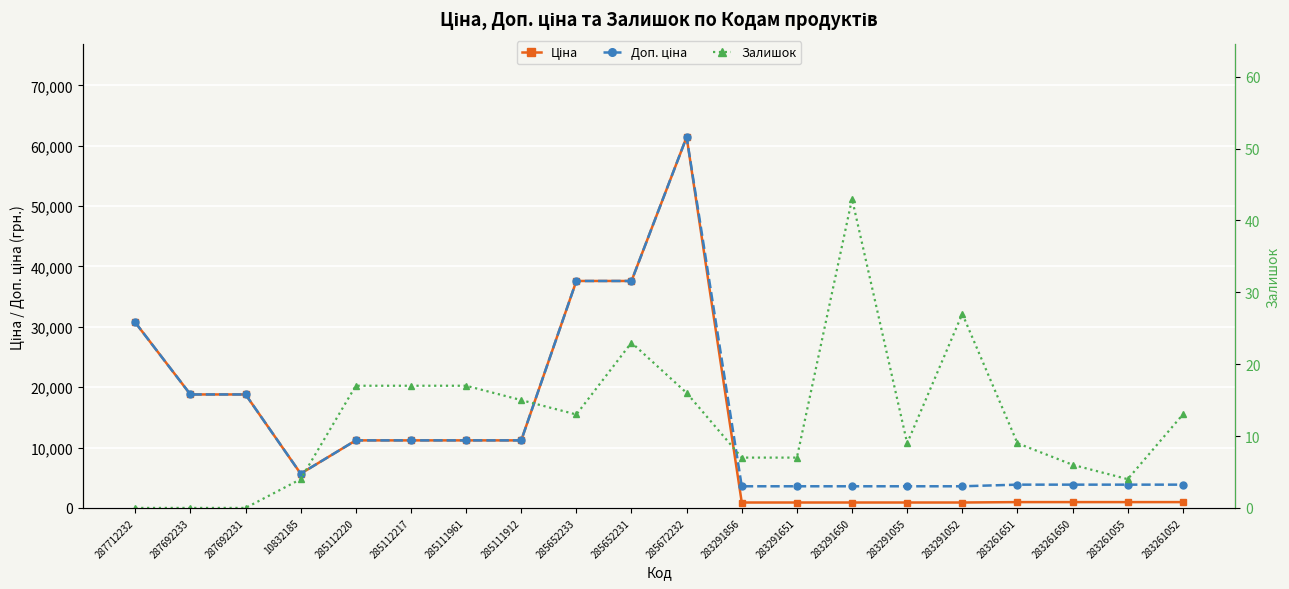

What is the value of the Залишок point at the 8th from the left?

15.0